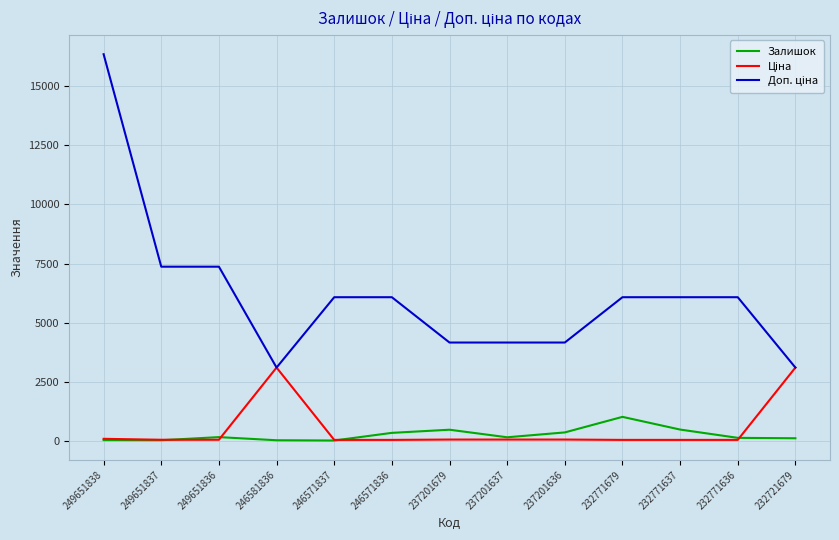

What is the highest value of the Залишок series?

1003.0